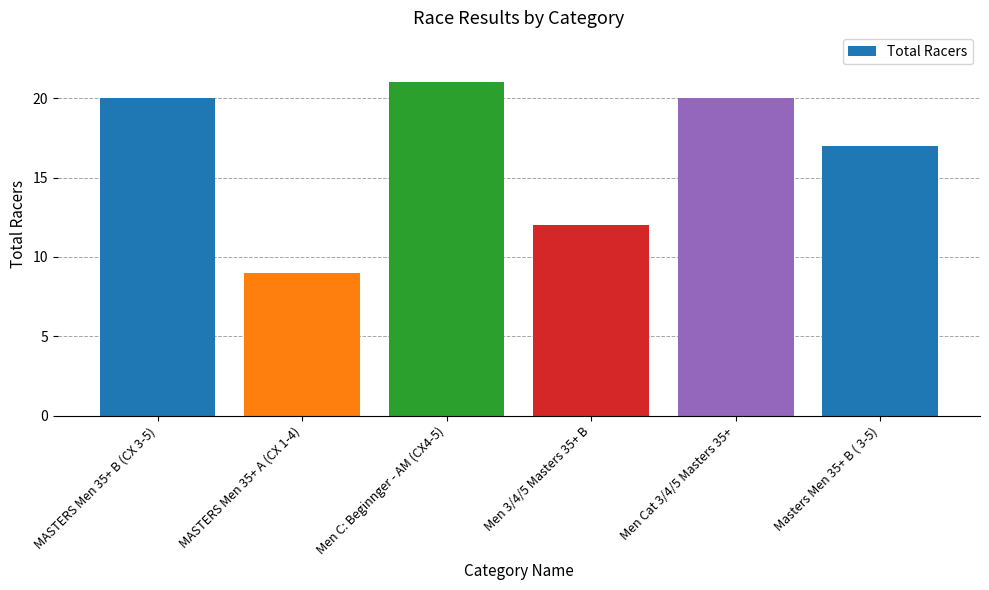

What is the difference between the second highest and minimum values?

11